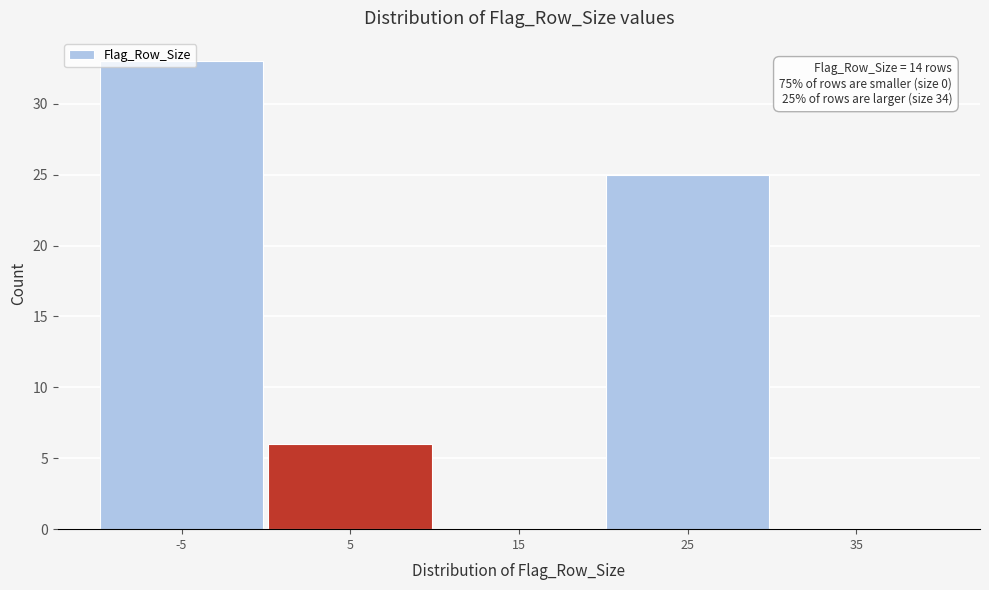

The value at 15 is 0. True or false?

True